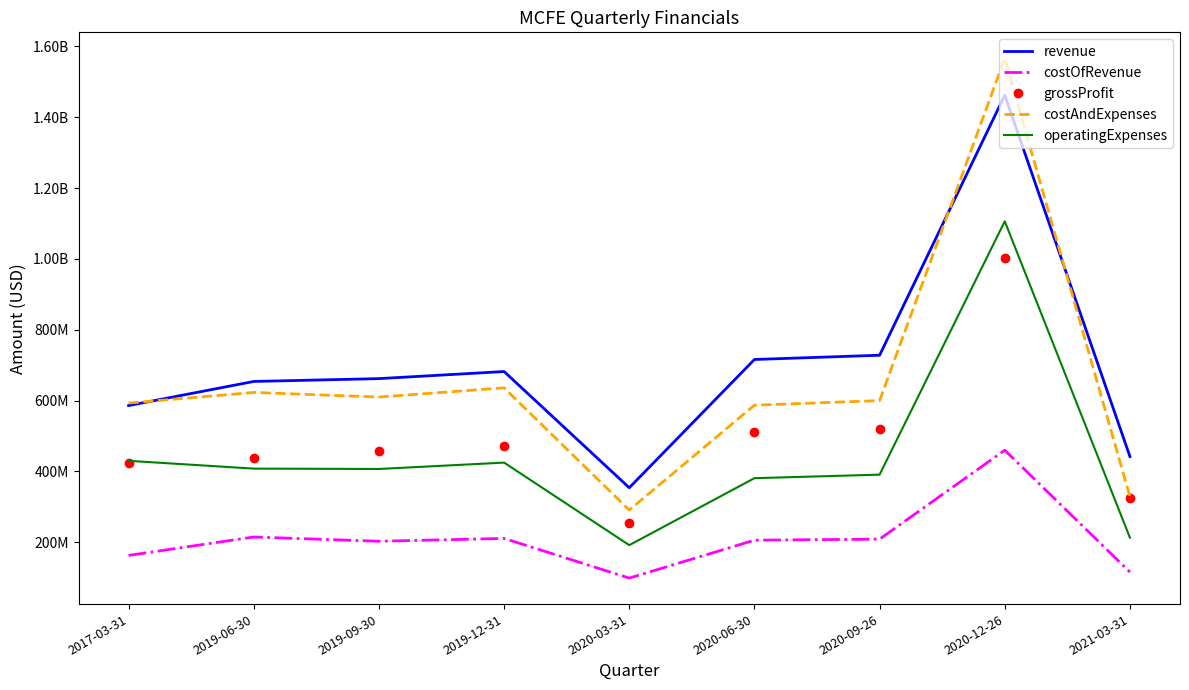

At which category is the sum across all series the highest?

2020-12-26